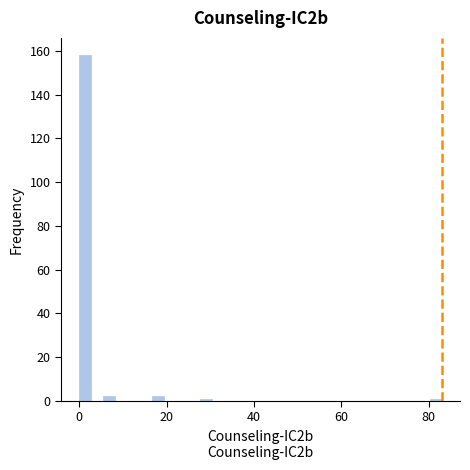

Read against the x-axis, roughly where is the centre of the tallest bar?

2